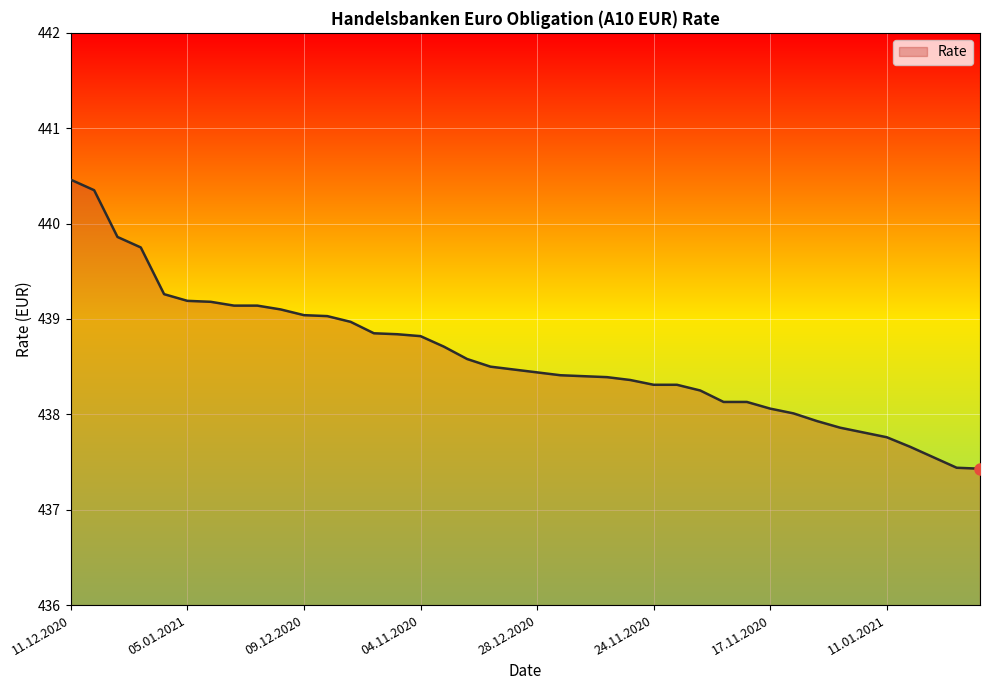

What is the difference between the maximum and minimum values?

3.0